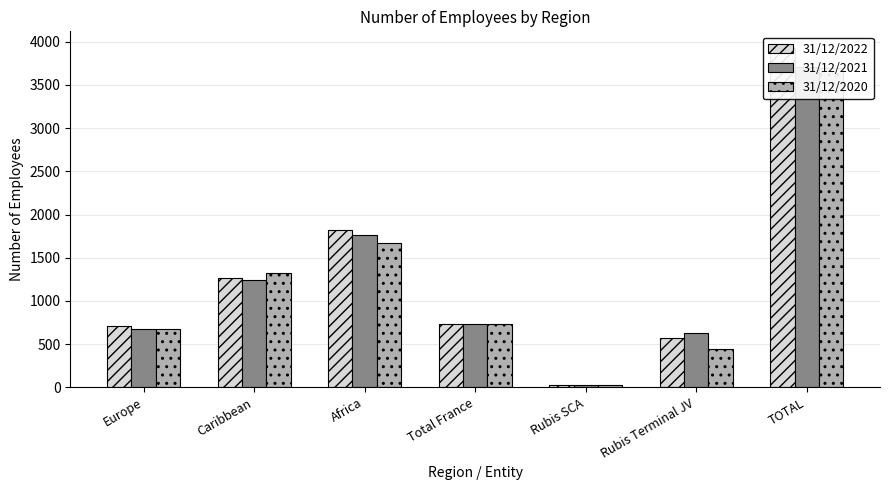

Between Total France and TOTAL, which is larger?

TOTAL